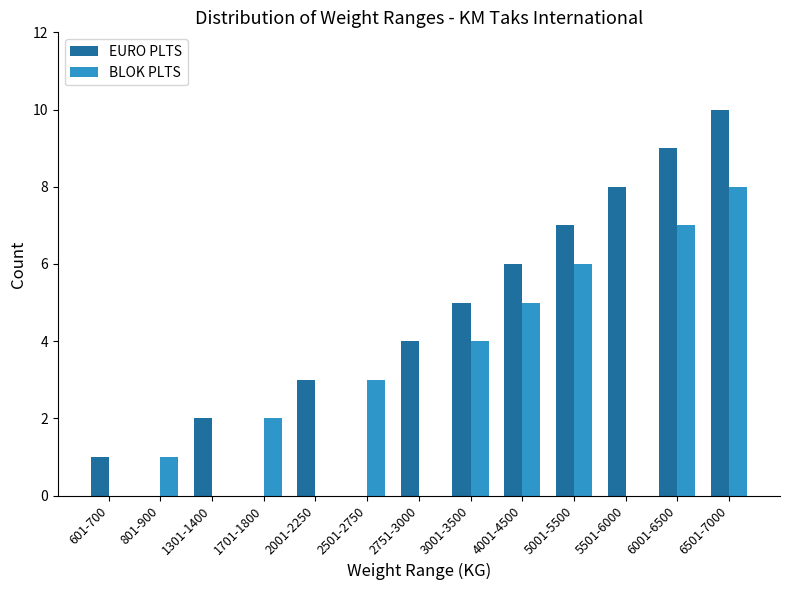

Reading right to left, list all the values displayed in this chart.

EURO PLTS: 10	9	8	7	6	5	4	0	3	0	2	0	1
BLOK PLTS: 8	7	0	6	5	4	0	3	0	2	0	1	0